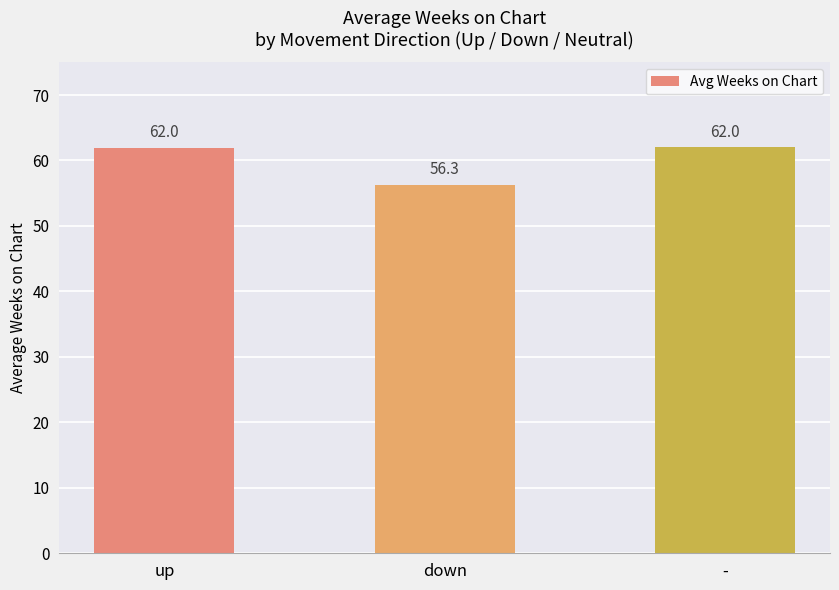

Count the number of data series in this chart.

1